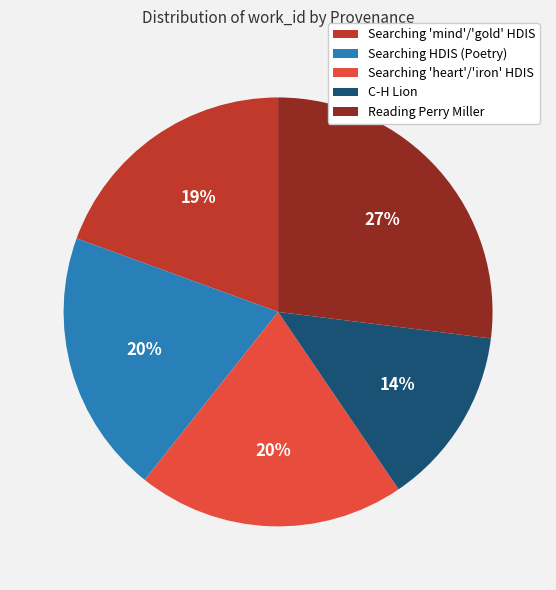

To the nearest percent, what is the average slice percentage?

20%